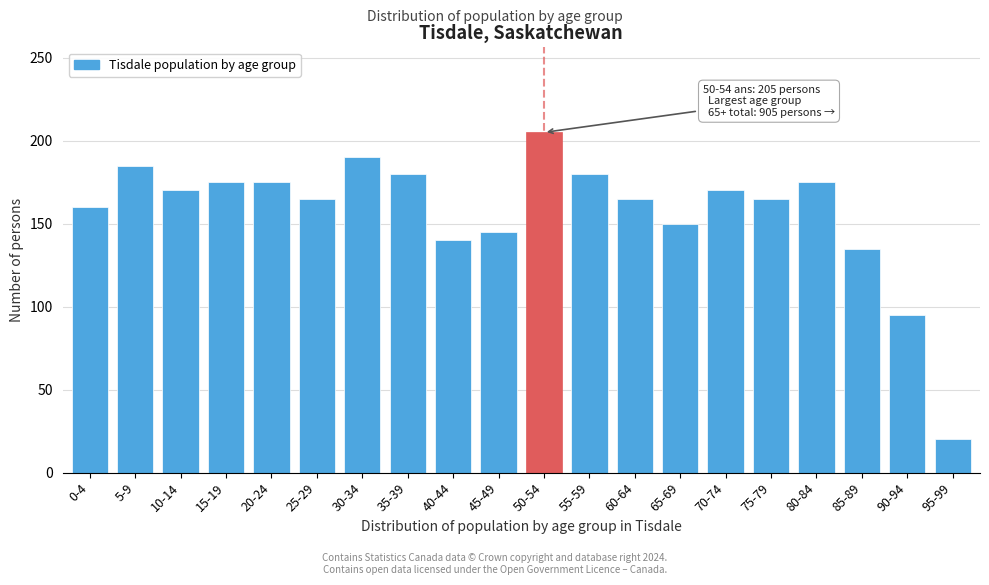

Reading left to right, transcribe all the data shown in this chart.

0-4=160	5-9=185	10-14=170	15-19=175	20-24=175	25-29=165	30-34=190	35-39=180	40-44=140	45-49=145	50-54=205	55-59=180	60-64=165	65-69=150	70-74=170	75-79=165	80-84=175	85-89=135	90-94=95	95-99=20